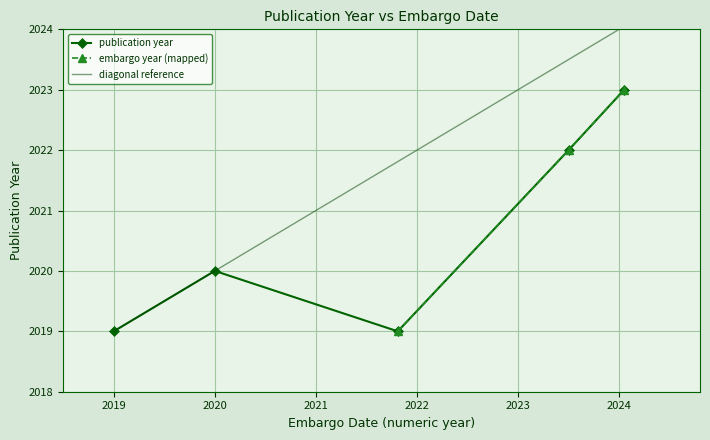

What is the ratio of the value at 2024-01-18 to the value at 2021-10-25?

1.0